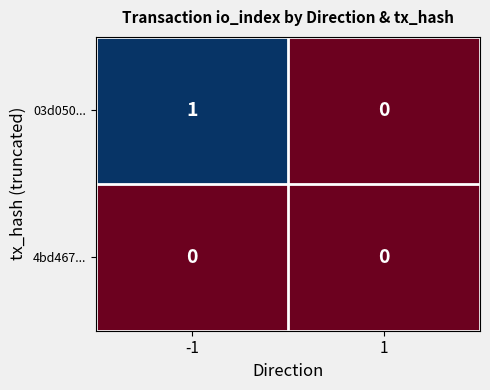

Which series changed the most between -1 and 1?

03d050...